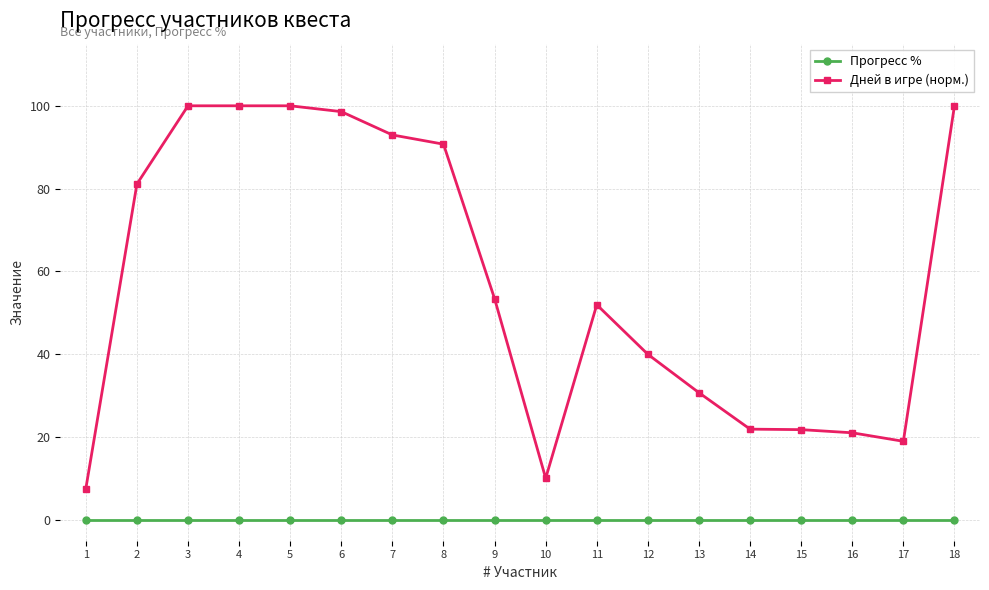

How many lines are shown in the chart?

2